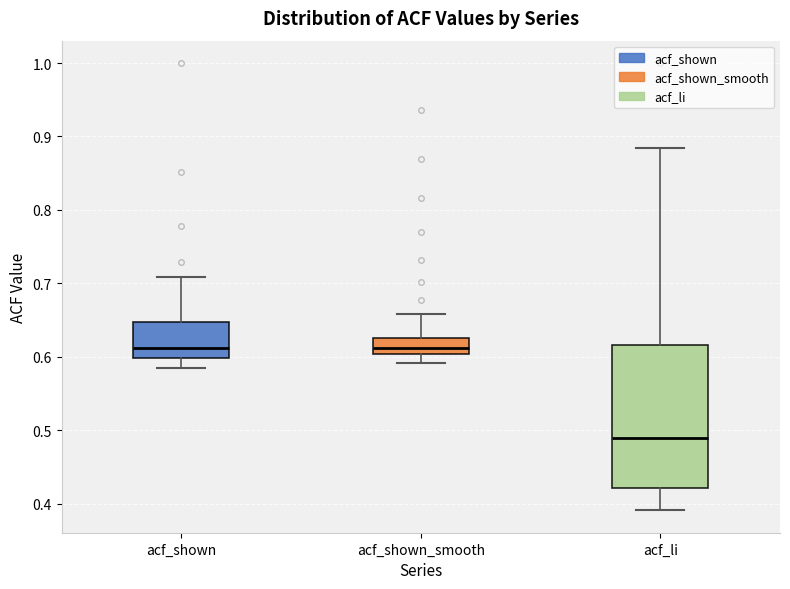

Which box is the tallest, from its lower edge to its upper edge?

acf_li